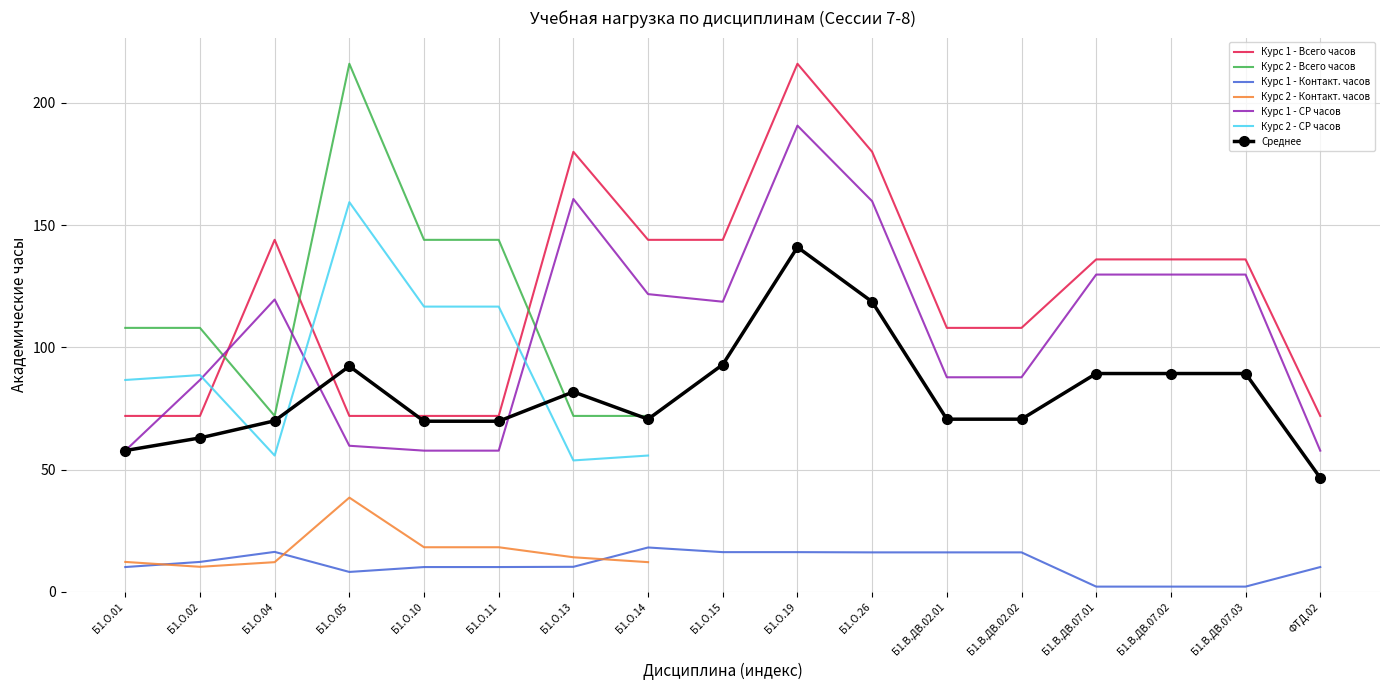

What is the difference between the Курс 1 - Всего часов values at Б1.О.14 and Б1.О.01?

72.0